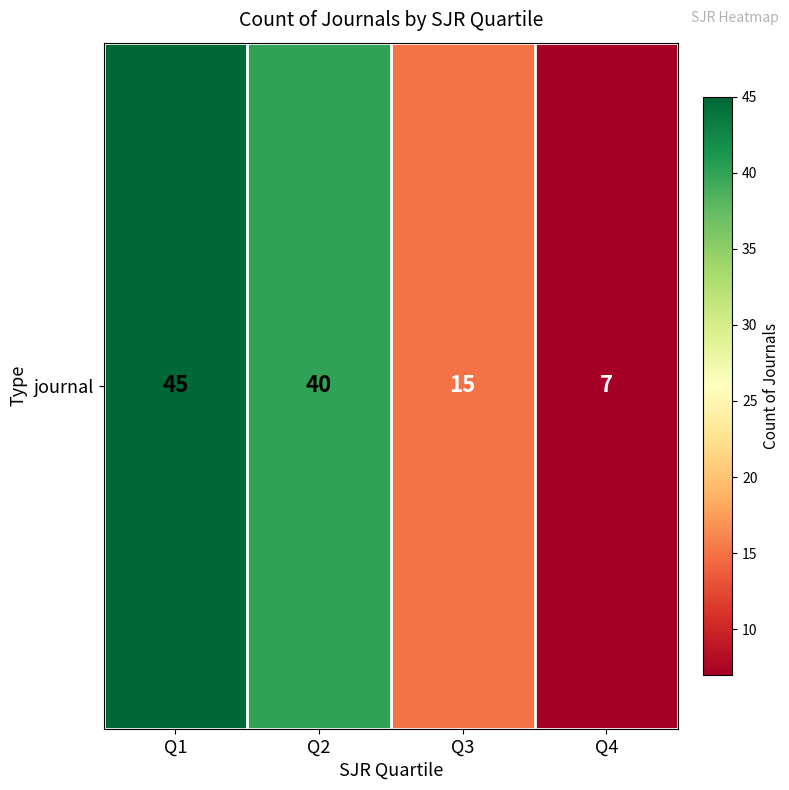

Reading left to right, extract all data points from this chart.

Q1=45	Q2=40	Q3=15	Q4=7